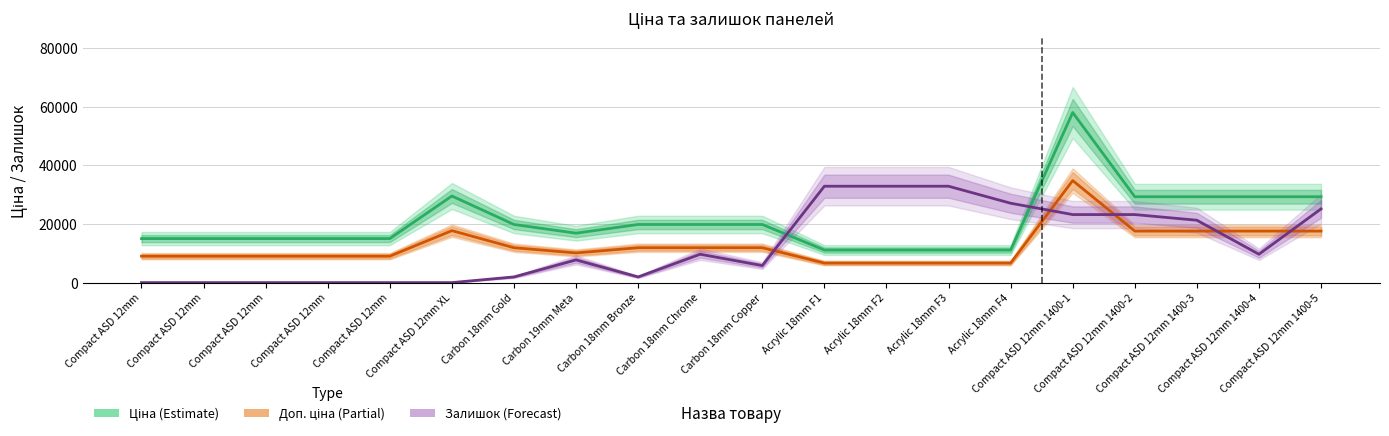

Is this an area chart (filled region under the line)?

No